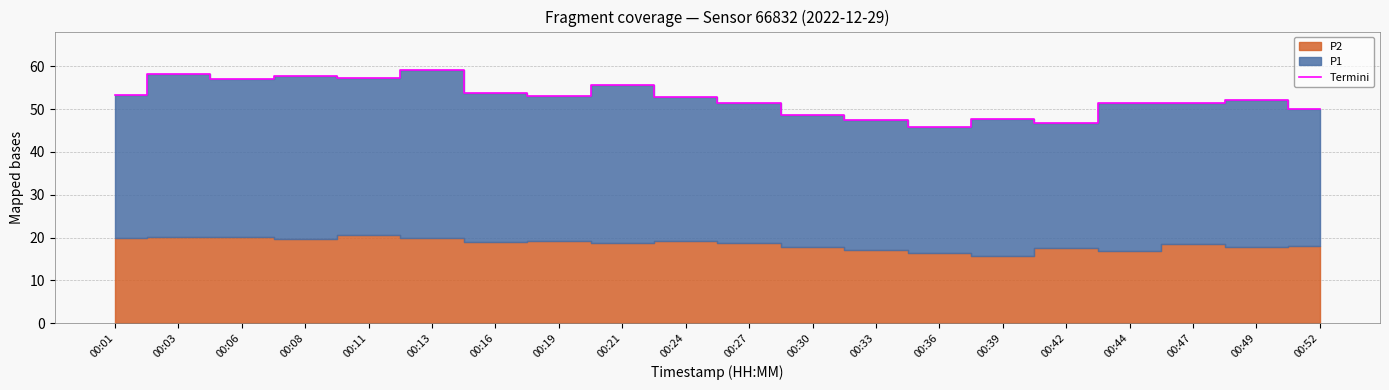

Where is the first local minimum?

00:06